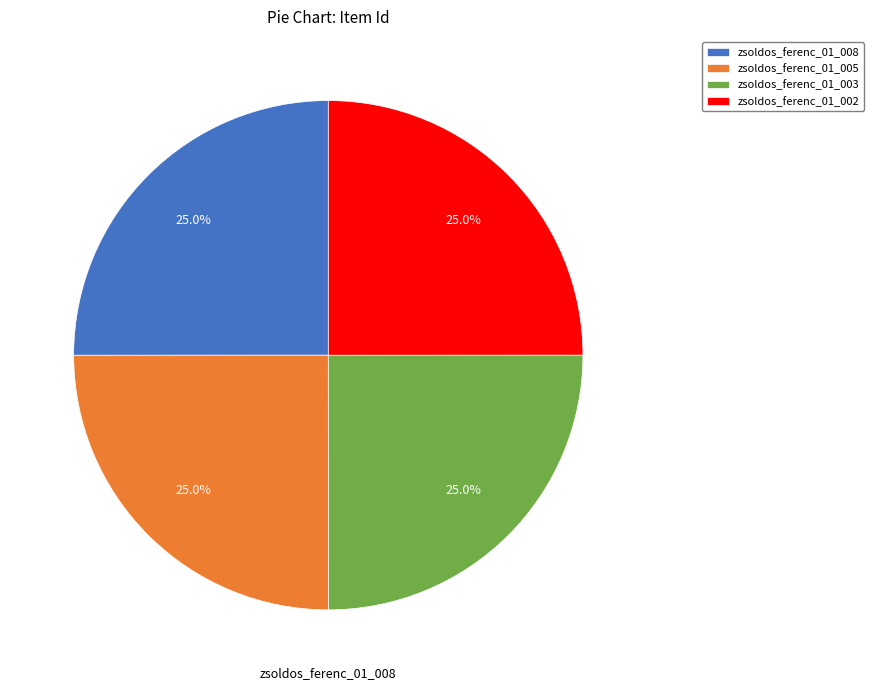

Is zsoldos_ferenc_01_003 the majority of the pie?

No